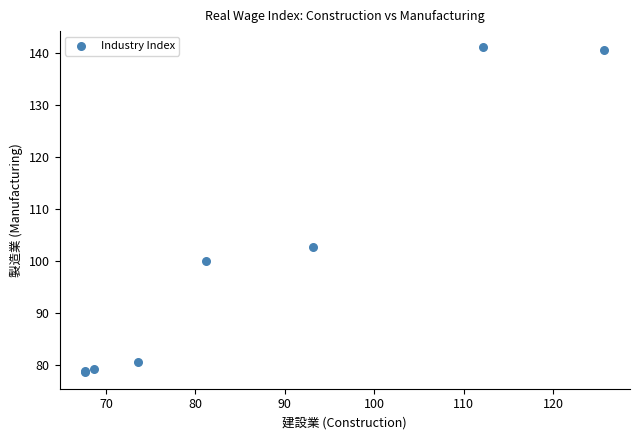

What Y value in the scatter plot is closest to 109?

102.6